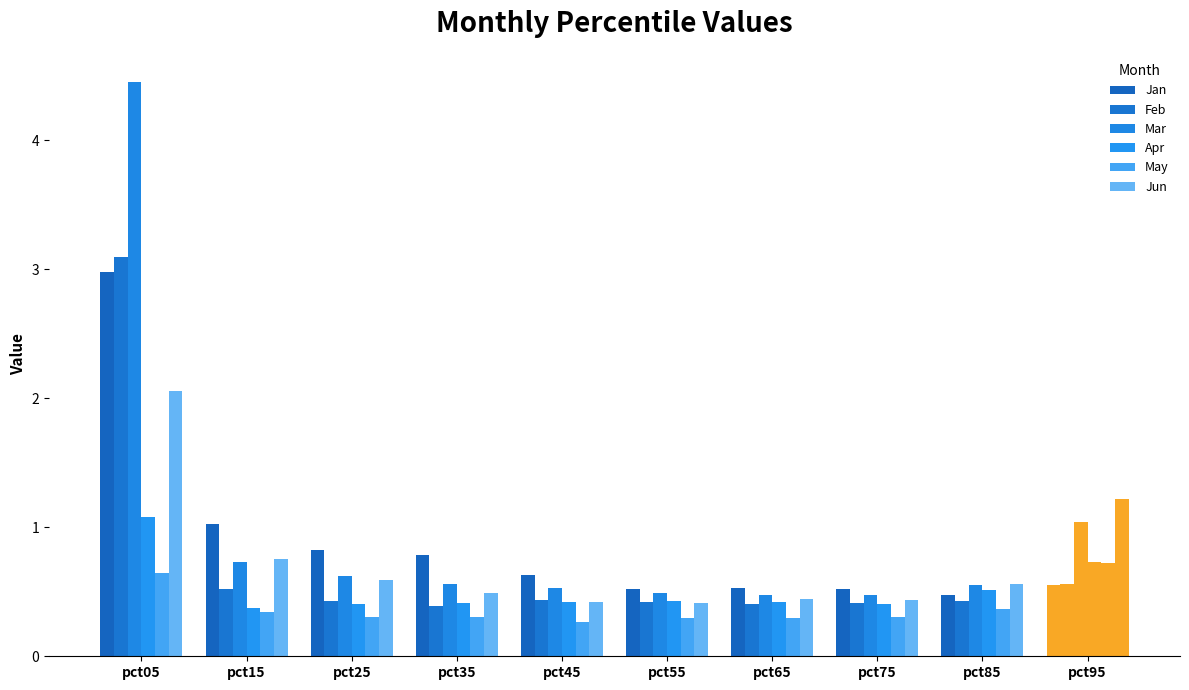

How many categories are shown in the chart?

10